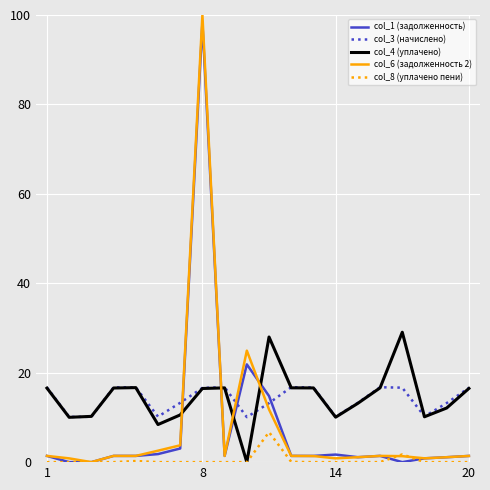

What is the greatest value displayed?

100.0